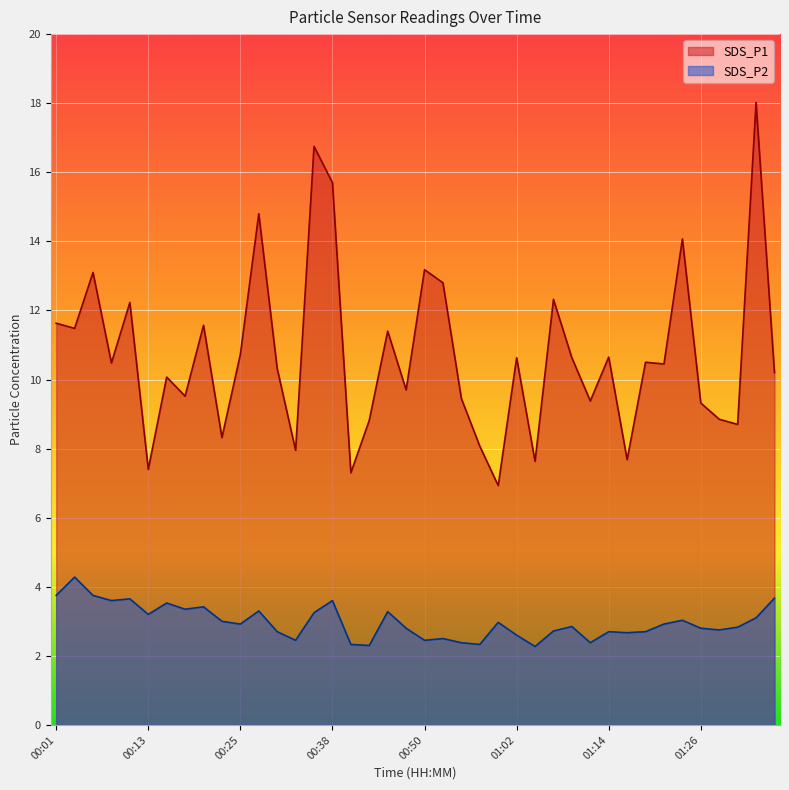

Which series has the largest total across all categories?

SDS_P1